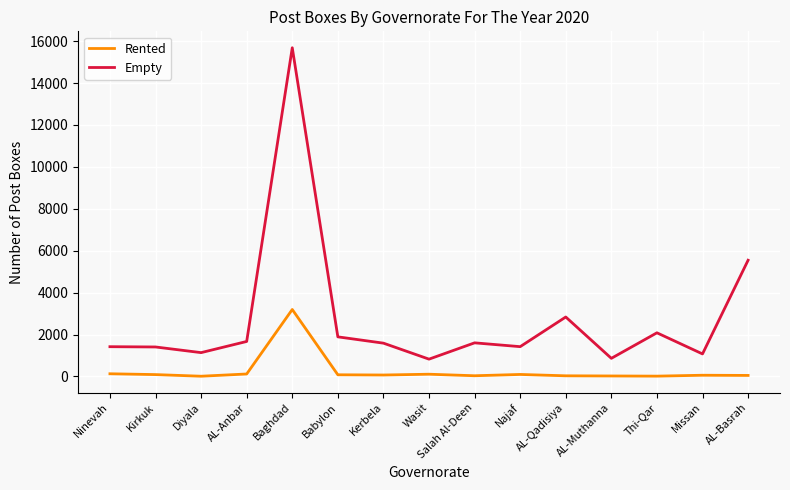

Which series has the largest total across all categories?

Empty